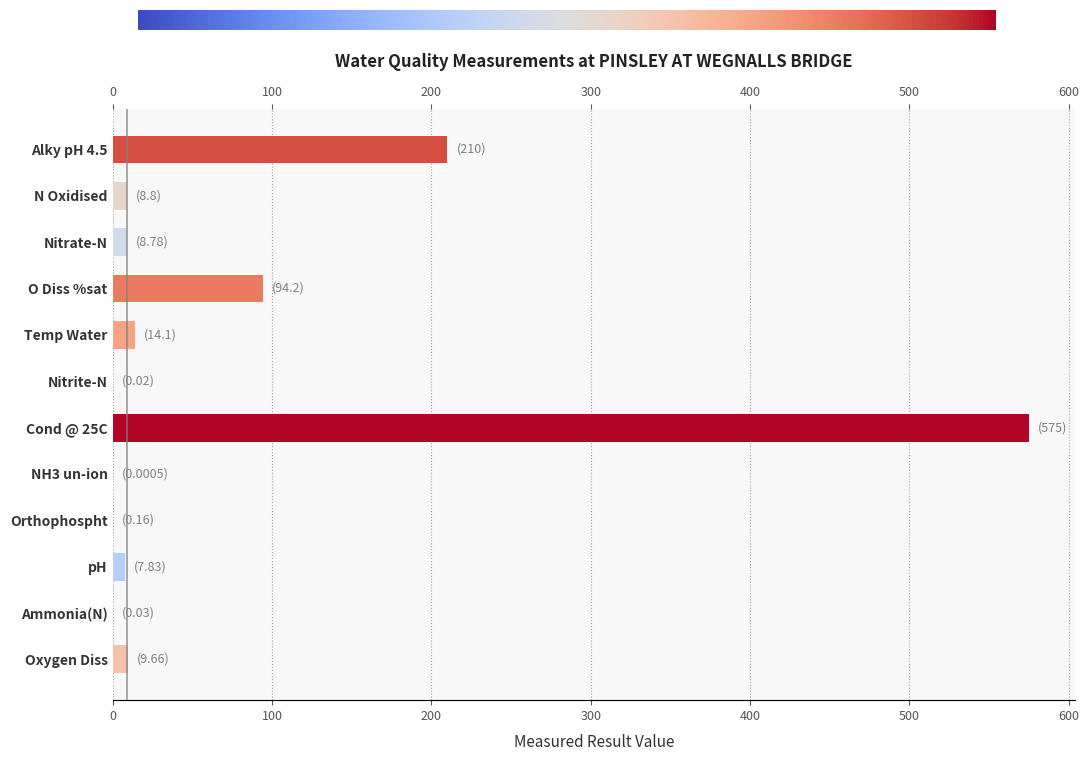

At which label is the value closest to 287?

Alky pH 4.5